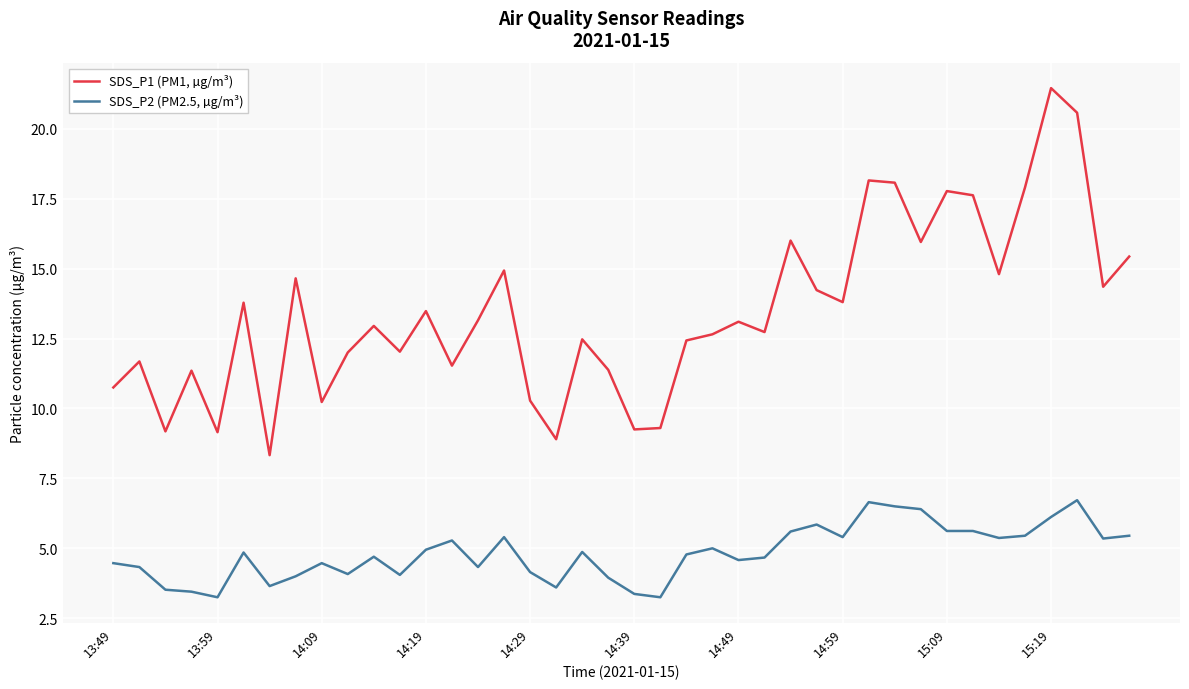

What is the difference between the maximum and minimum values in the SDS_P2 (PM2.5, µg/m³) series?

3.5